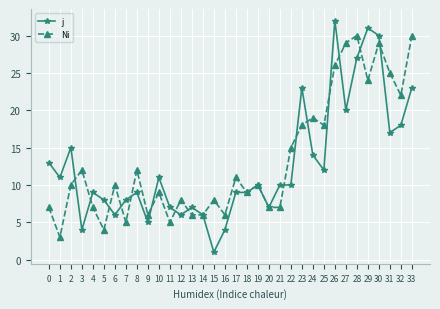

At which category does j reach its first local peak?

2